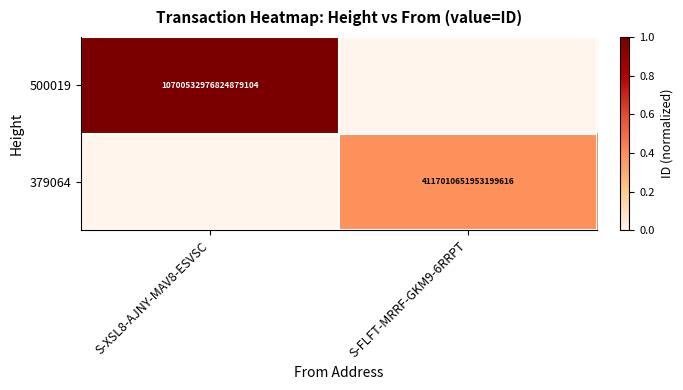

Is it true that 379064 equals 5858288536042835968 at S-FLFT-MRRF-GKM9-6RRPT?

False